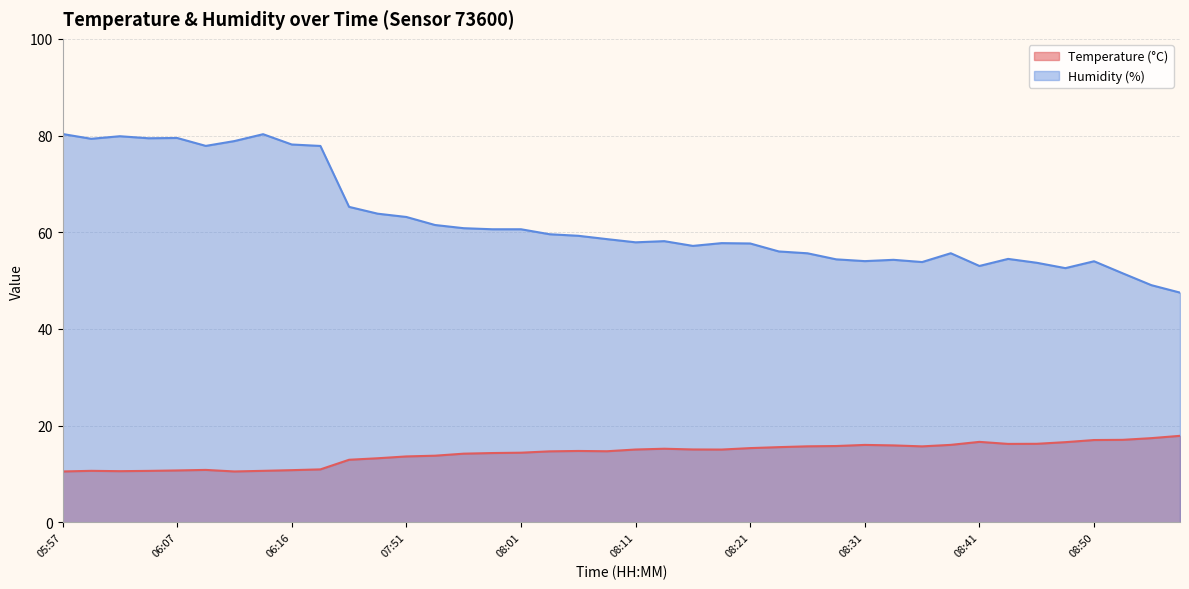

True or false: Temperature (°C) and Humidity (%) cross at least once.

False